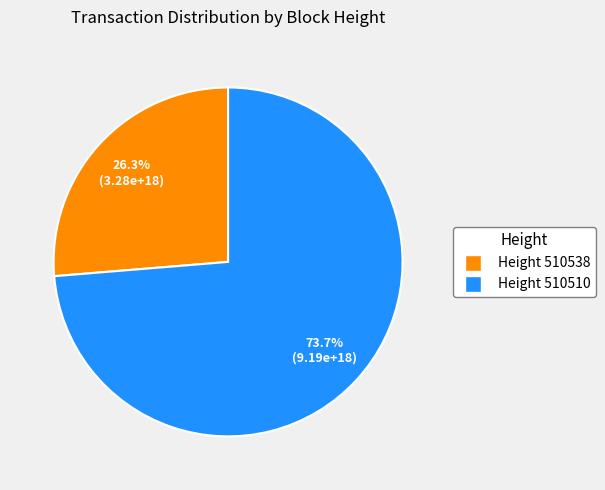

Is there any slice that represents more than half of the pie?

Yes